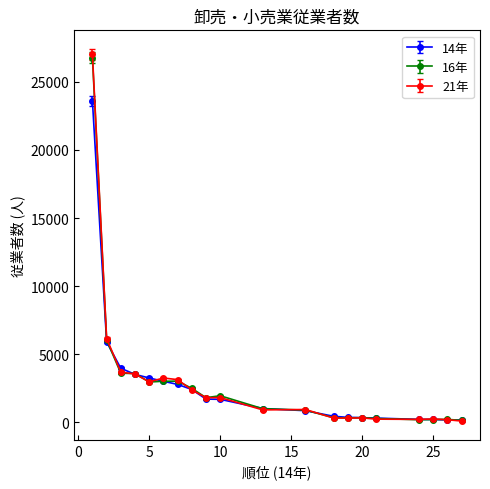

Which series has the widest spread of values?

21年